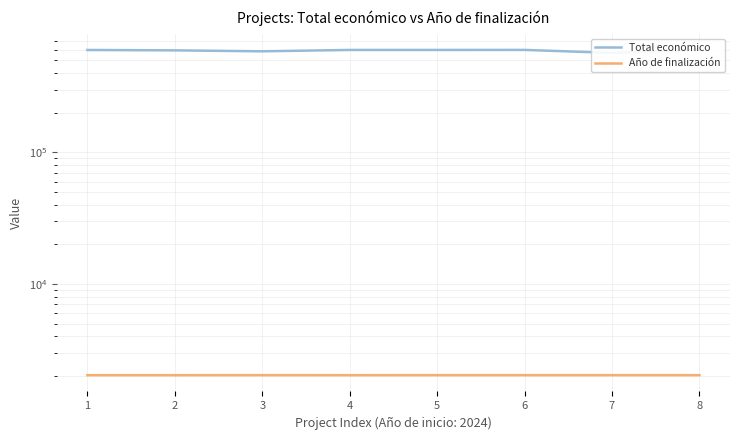

At 3, list the series in order from largest to smallest.

Total económico, Año de finalización